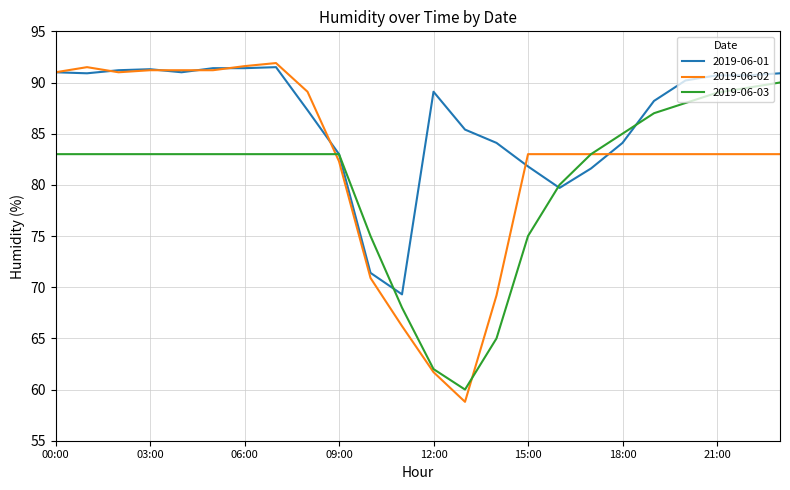

What is the average value of the 2019-06-03 series?

80.3